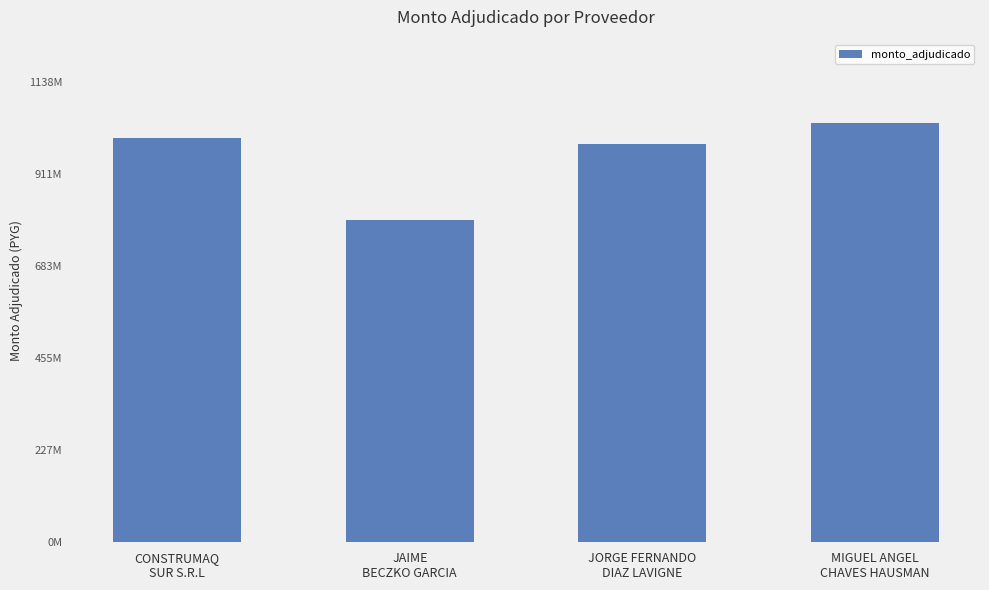

The chart shows a value of 206408370 at CONSTRUMAQ
SUR S.R.L. True or false?

False